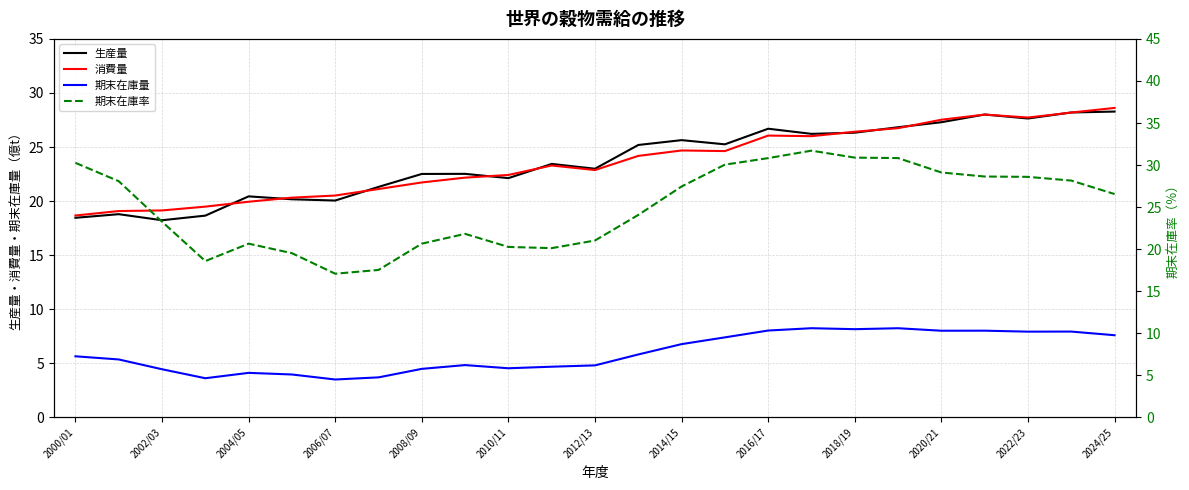

What is the maximum value for 消費量?

28.6